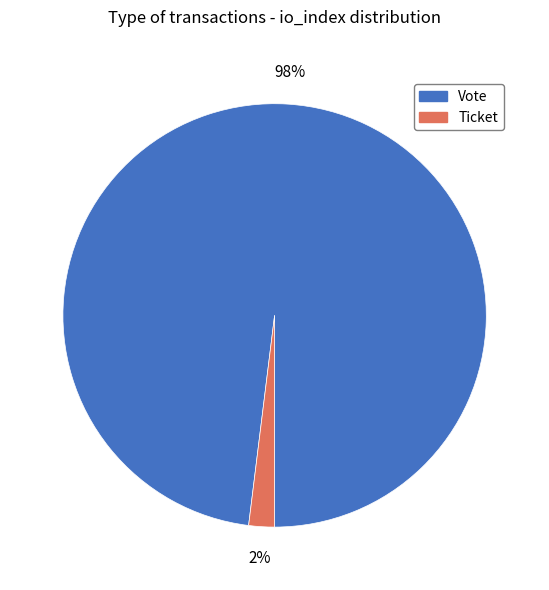

Does Vote account for over 50% of the chart?

Yes